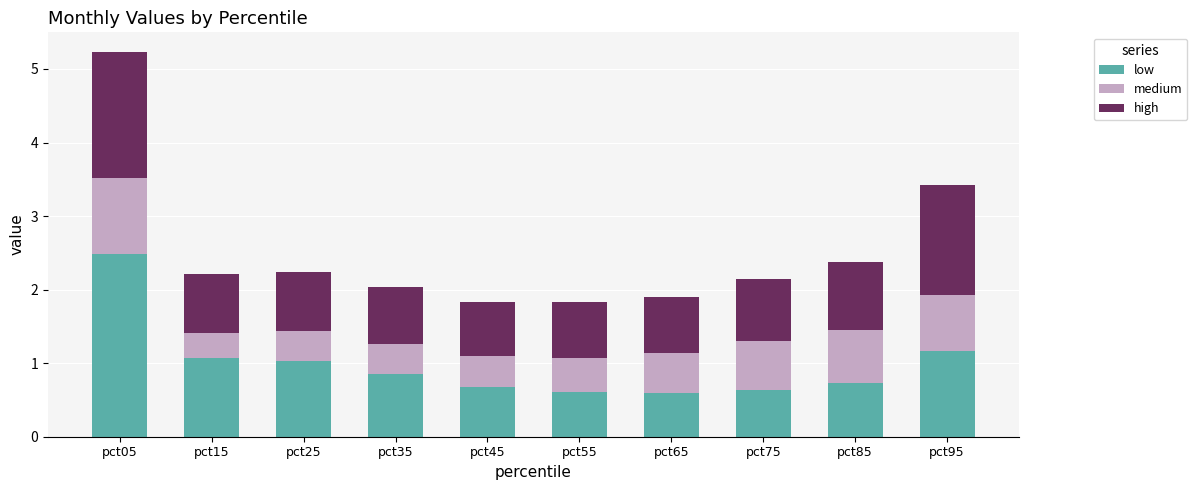

Reading right to left, what are the values for low?

pct95=1.2	pct85=0.7	pct75=0.6	pct65=0.6	pct55=0.6	pct45=0.7	pct35=0.9	pct25=1.0	pct15=1.1	pct05=2.5